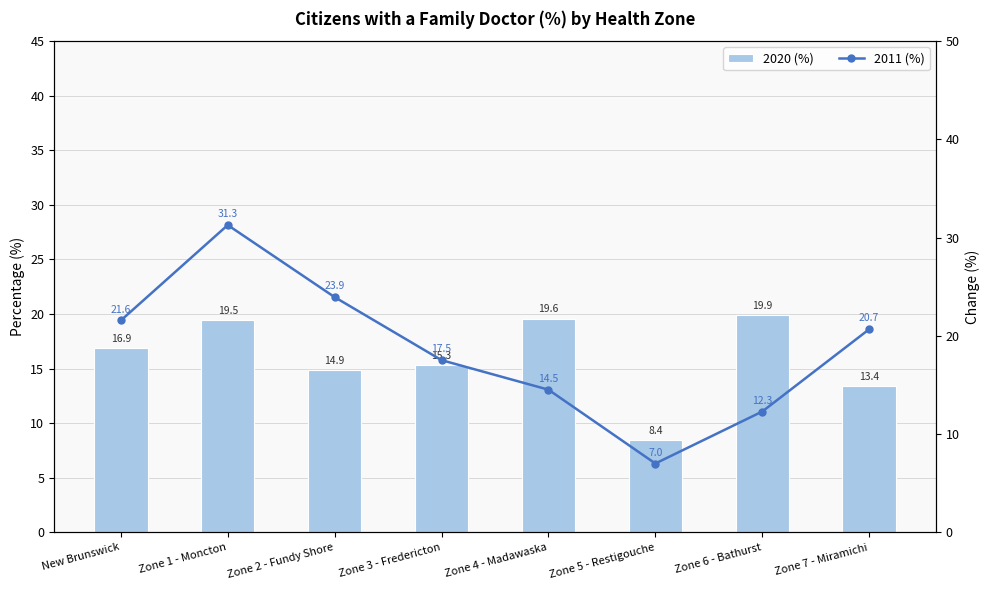

What is the difference between the second highest and second lowest values in the 2011 (%) series?

11.6